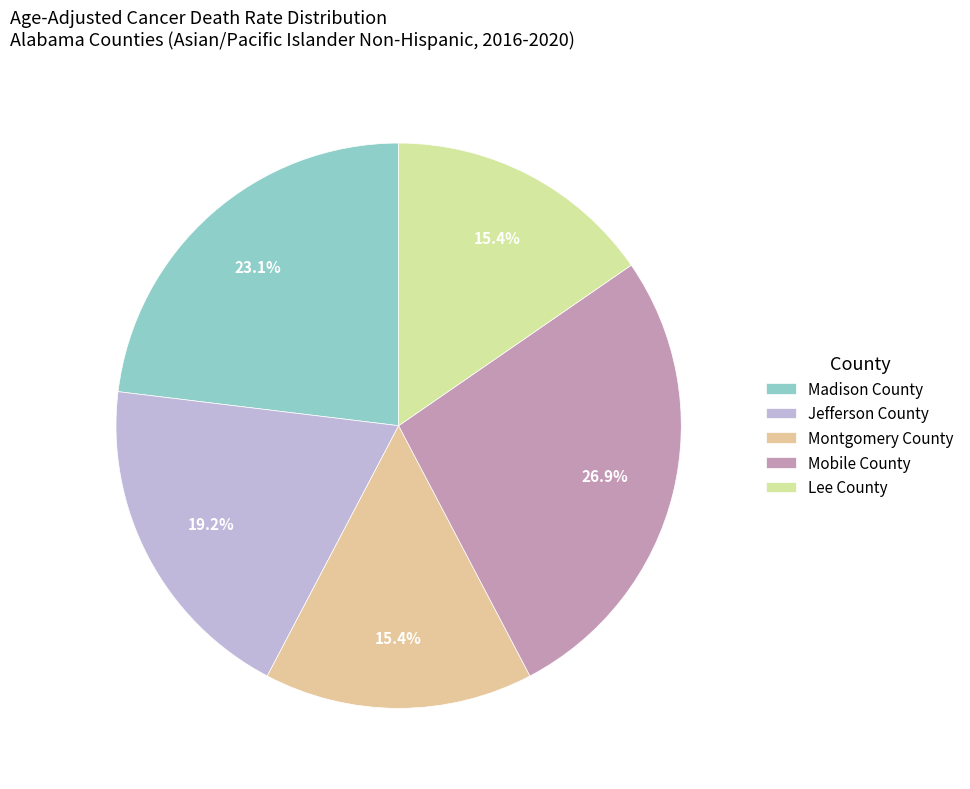

What is the largest slice in the pie chart?

Mobile County